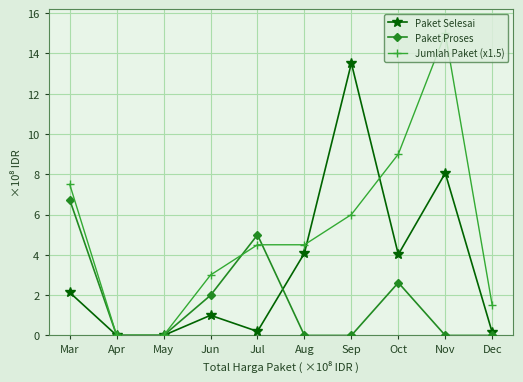

What is the difference between the maximum and minimum values in the Jumlah Paket (x1.5) series?

15.0